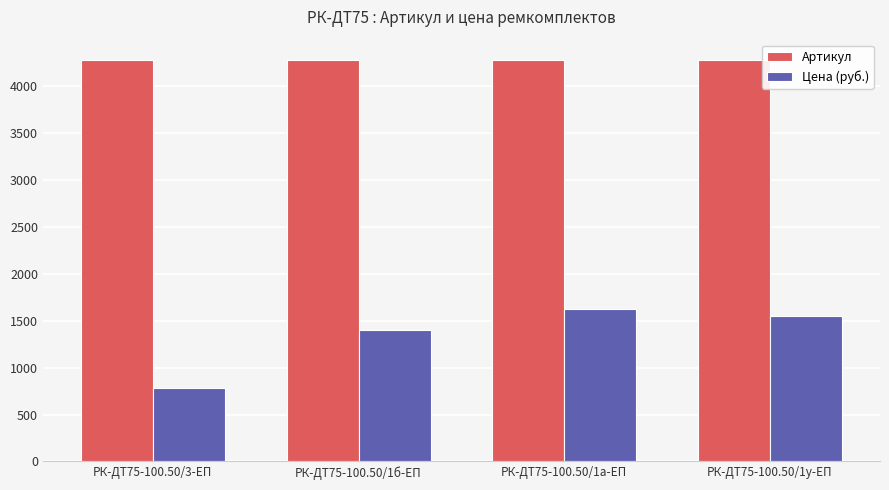

Which series has the largest total across all categories?

Артикул